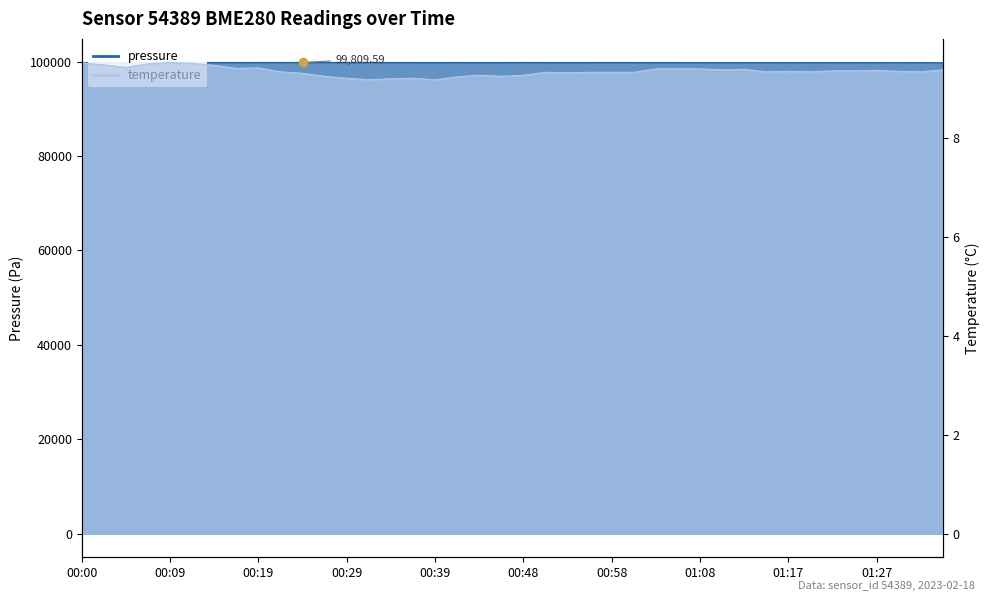

Between 00:07 and 00:34, which is larger?

00:34